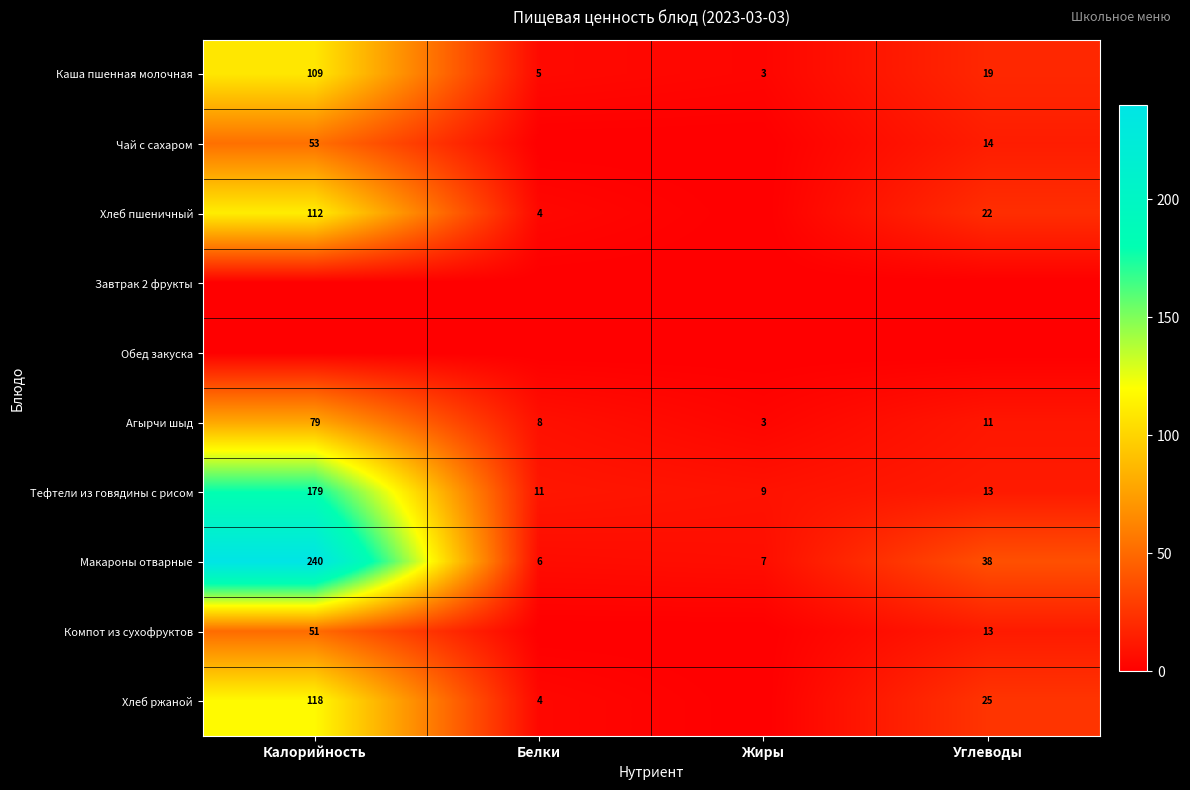

At which label does Макароны отварные reach its peak?

Калорийность